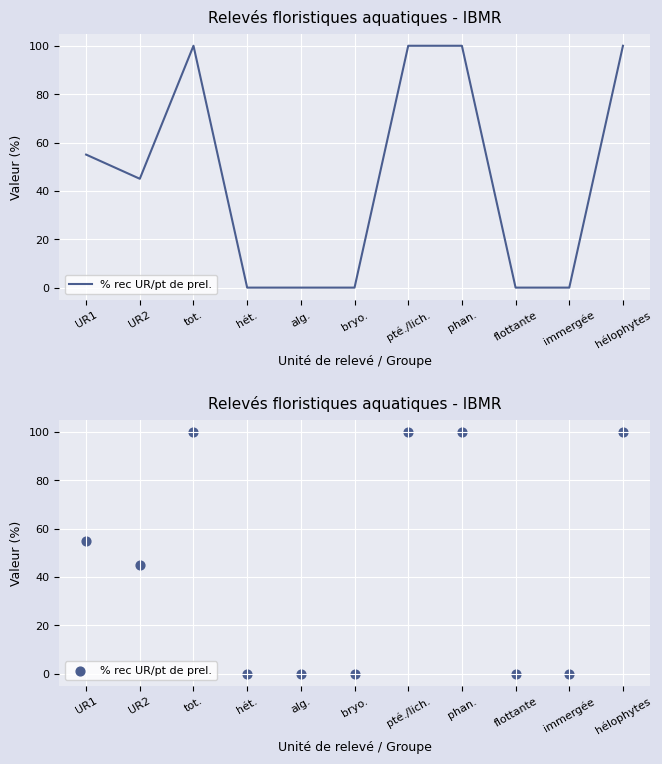

Which has a higher value, tot. or hét.?

tot.